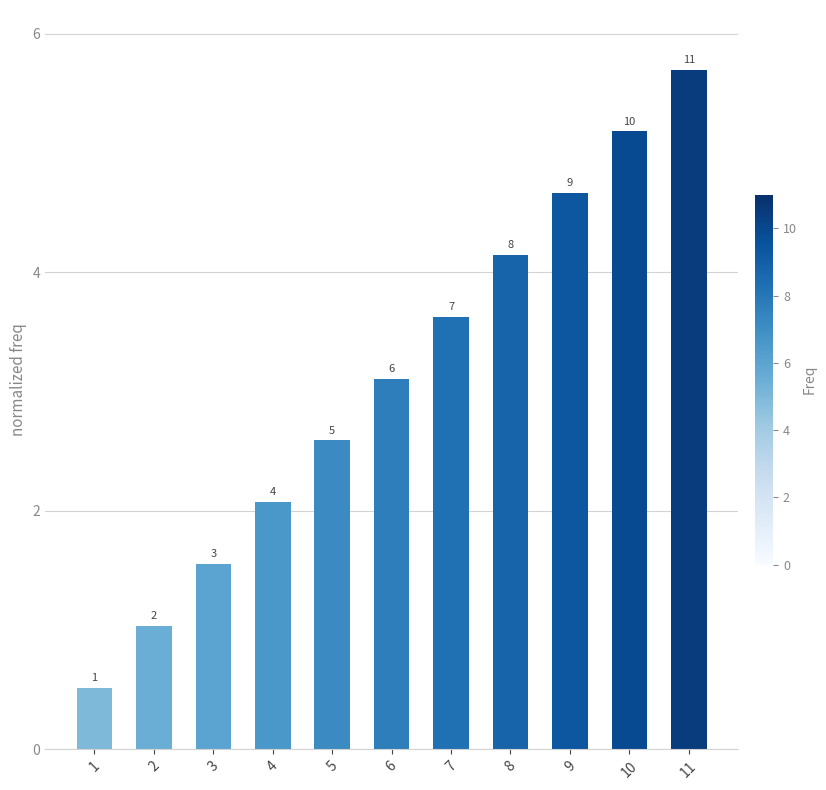

List the labels in order of value, largest first.

11, 10, 9, 8, 7, 6, 5, 4, 3, 2, 1